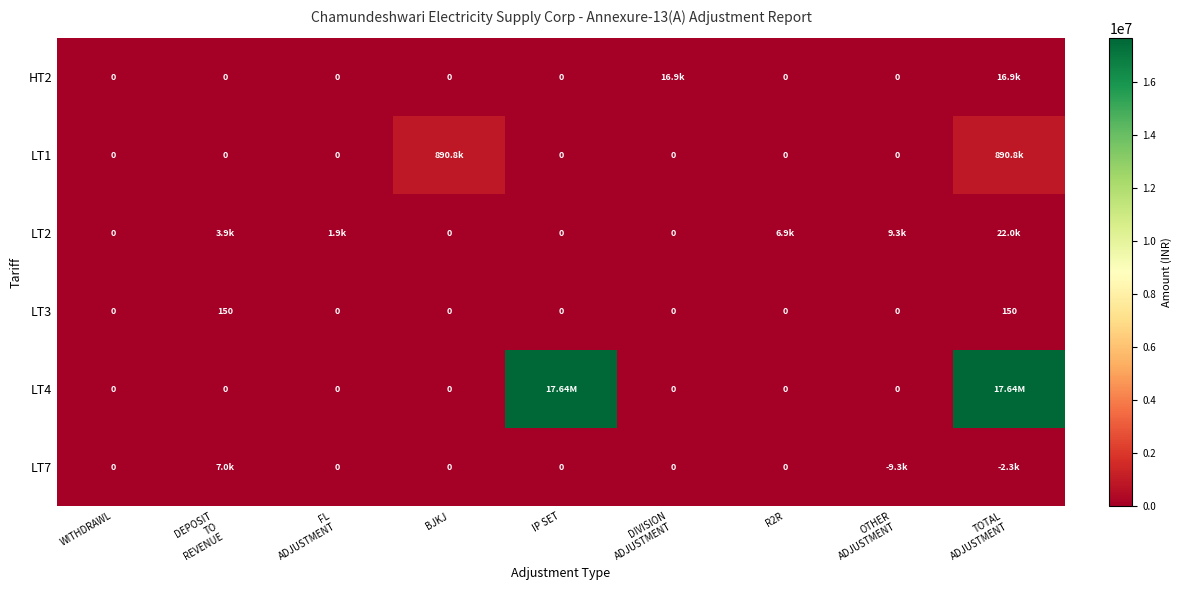

Rank the series by their maximum value, from highest to lowest.

LT4, LT1, LT2, HT2, LT7, LT3